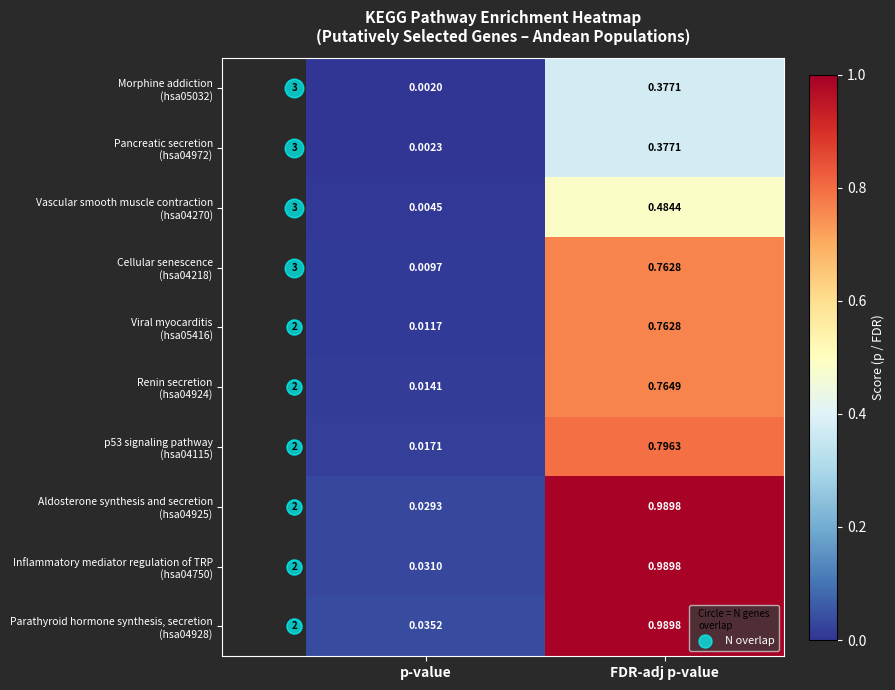

At which category is the sum across all series the highest?

FDR-adj p-value